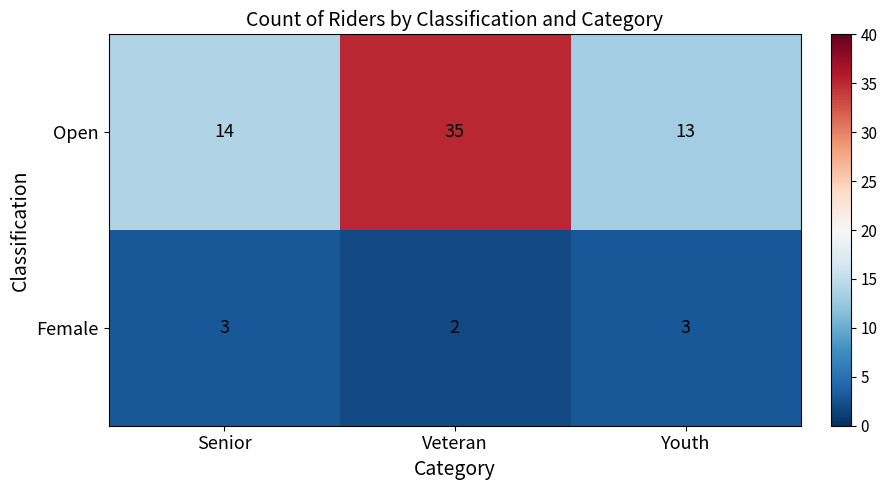

Which category has the highest value across all series?

Veteran